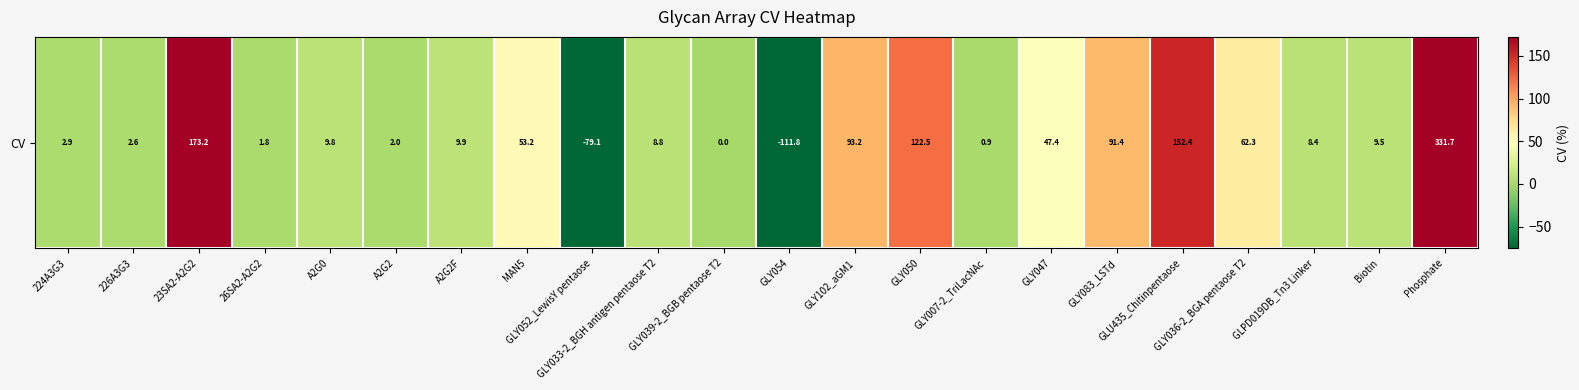

What is the sum of the values at GLY054 and Phosphate?

219.9